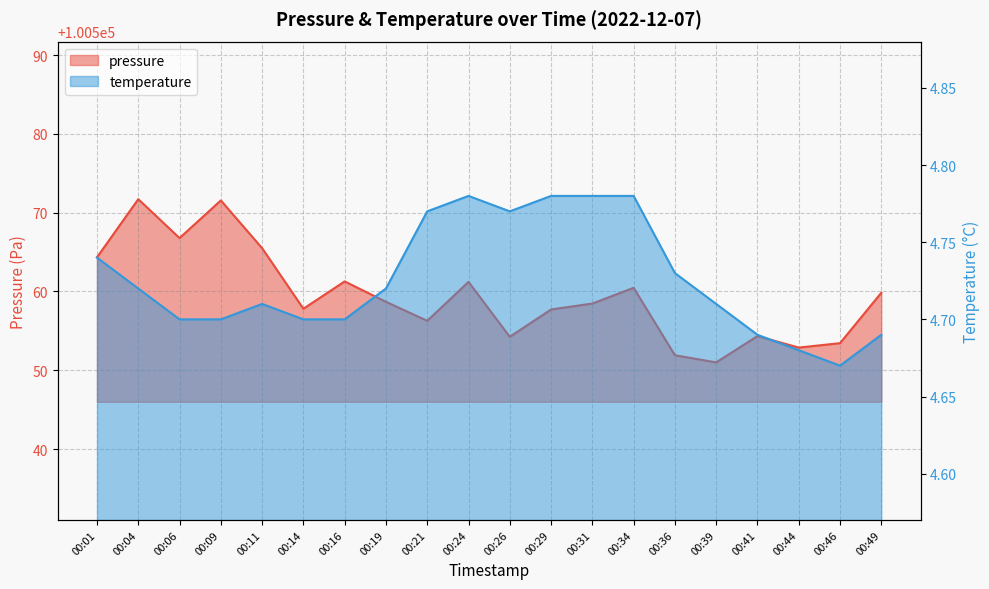

Between 00:34 and 00:46, which series saw the biggest shift?

pressure